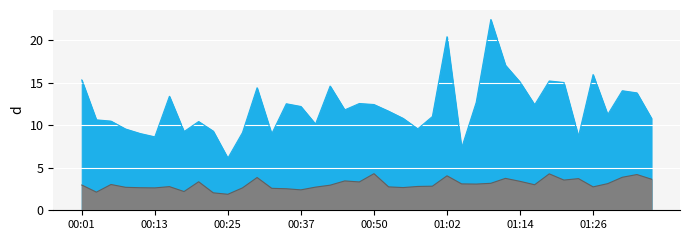

The P2 series shows 2.5 at 00:35. True or false?

True